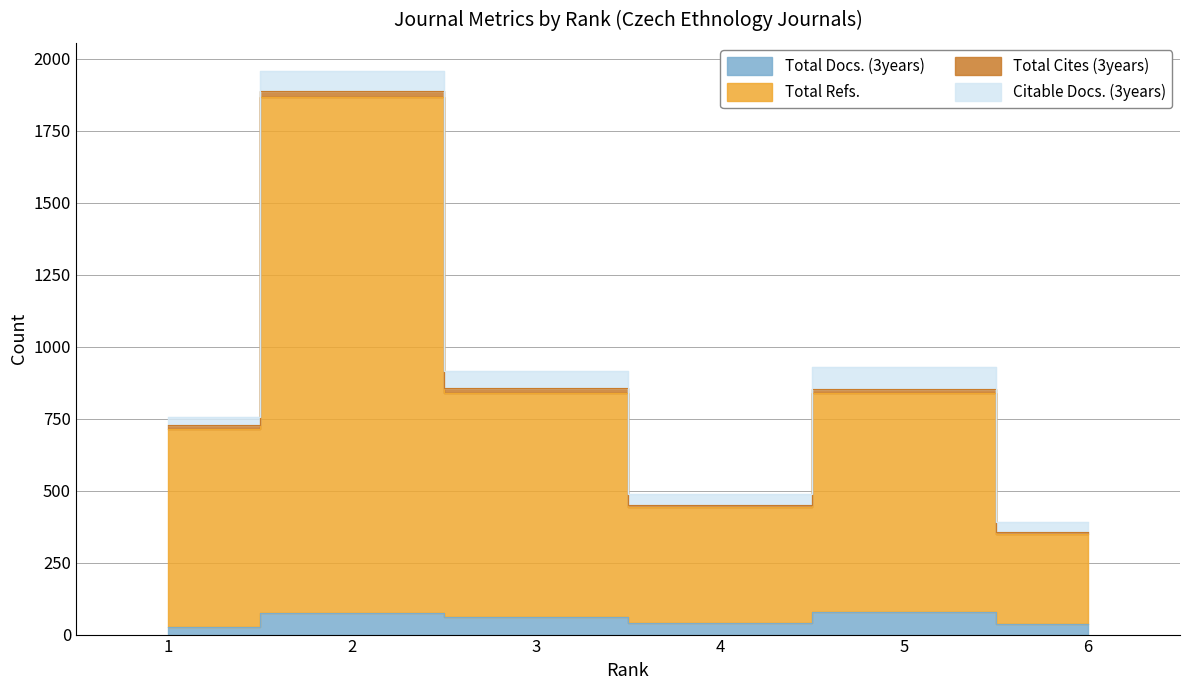

At which label is Total Refs. closest to 1109?

3